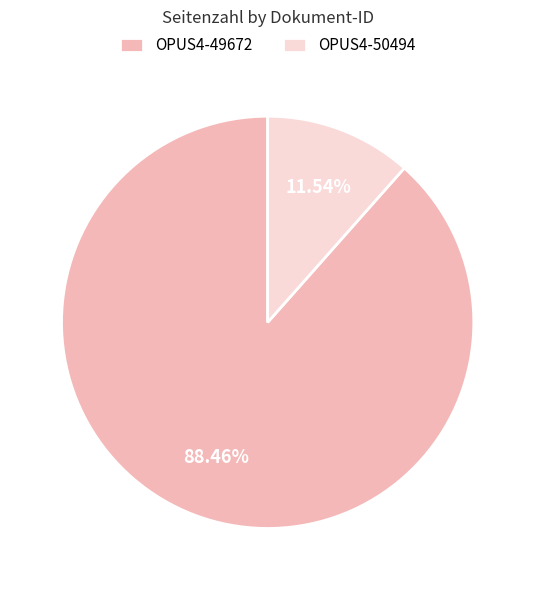

Is the sum of OPUS4-49672 and OPUS4-50494 greater than half?

Yes